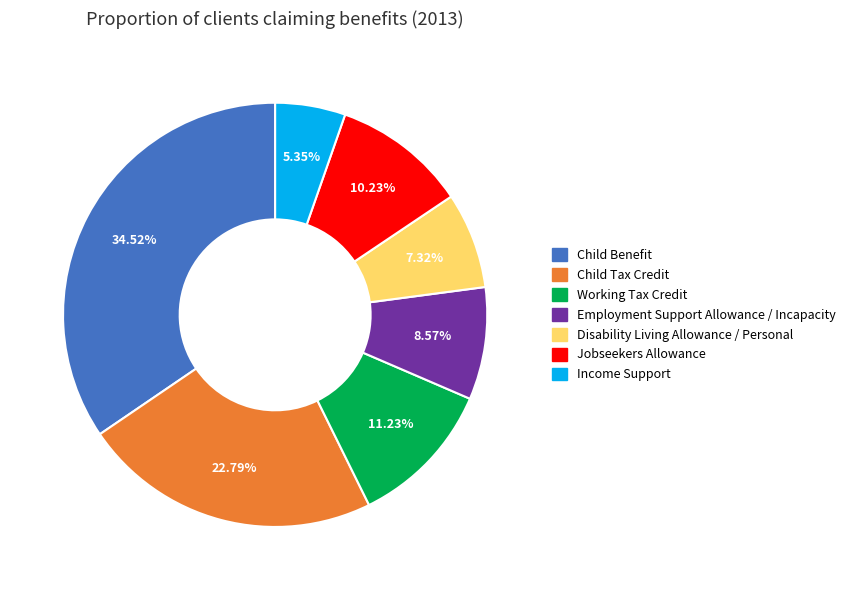

What is the smallest slice in the pie chart?

Income Support